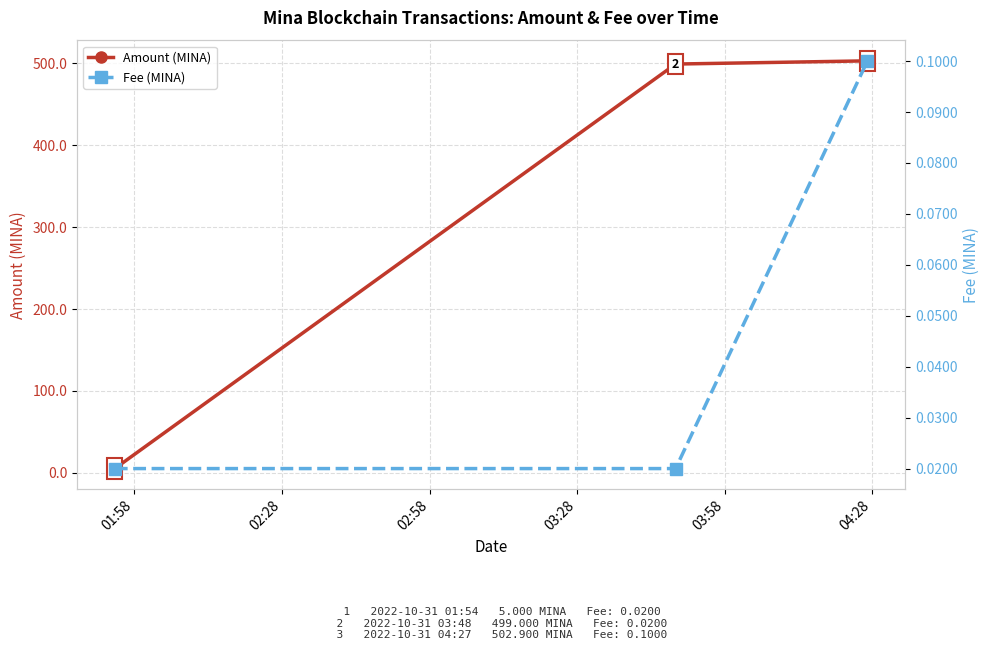

What is the maximum value for Amount (MINA)?

502.9